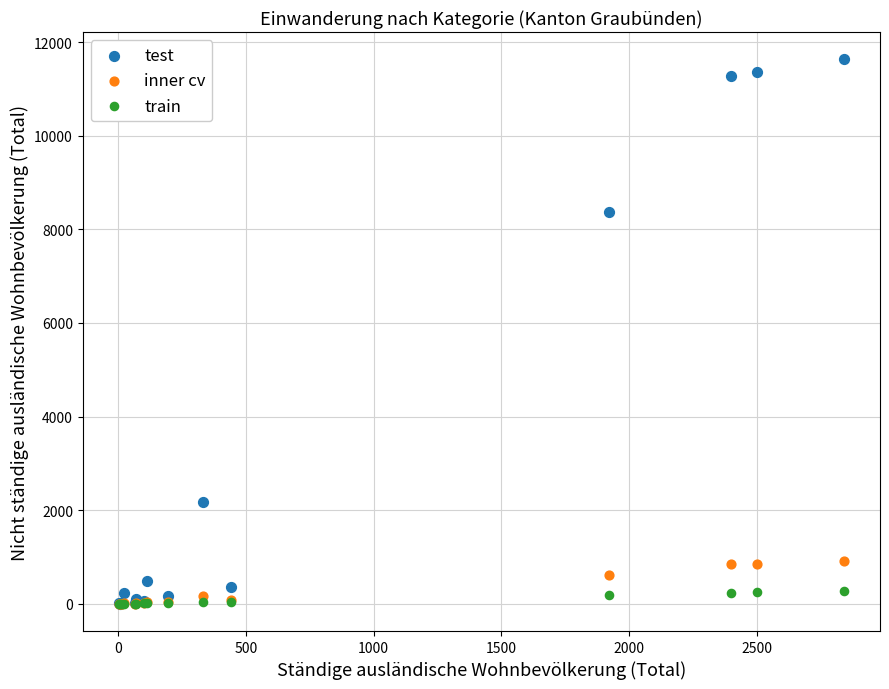

Which series reaches the maximum Y coordinate?

test